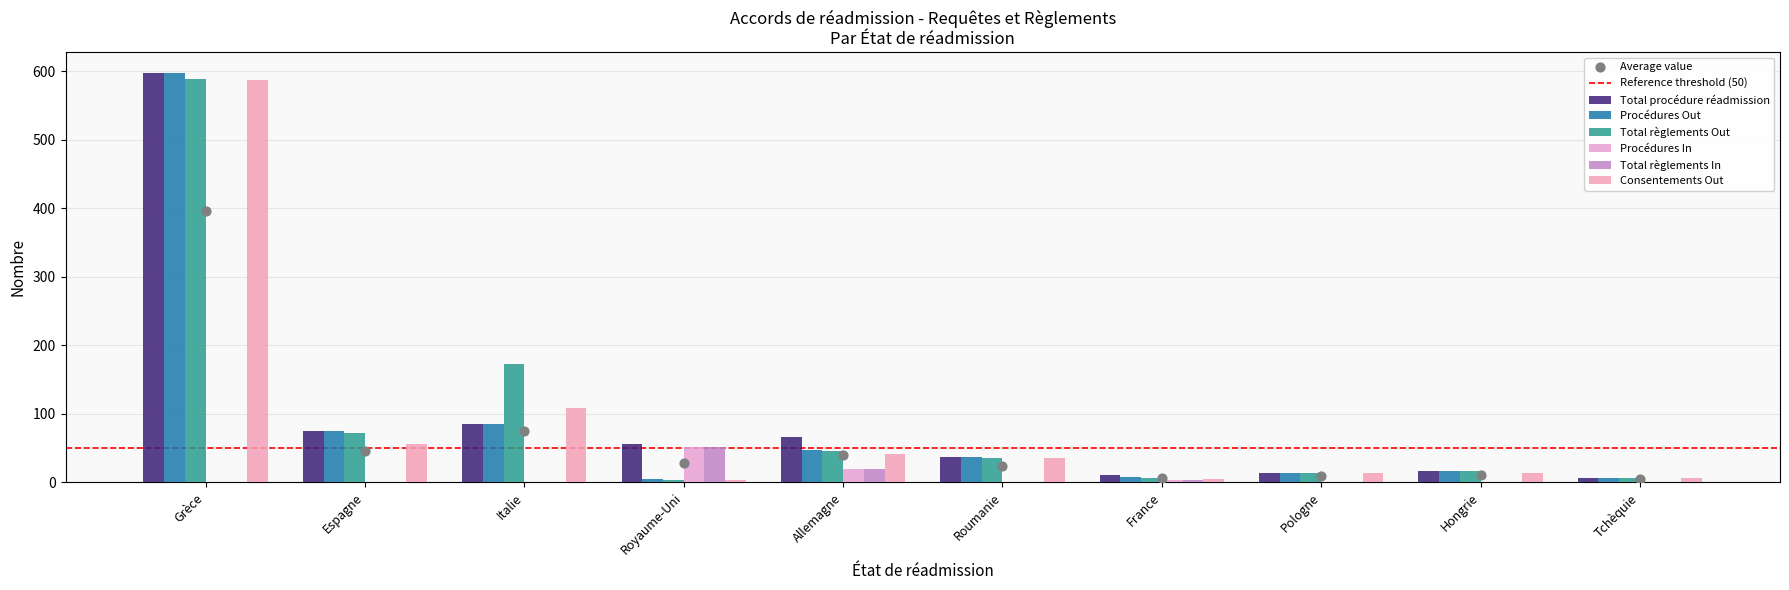

What are all the series names shown in the legend?

Total procédure réadmission, Procédures Out, Total règlements Out, Procédures In, Total règlements In, Consentements Out